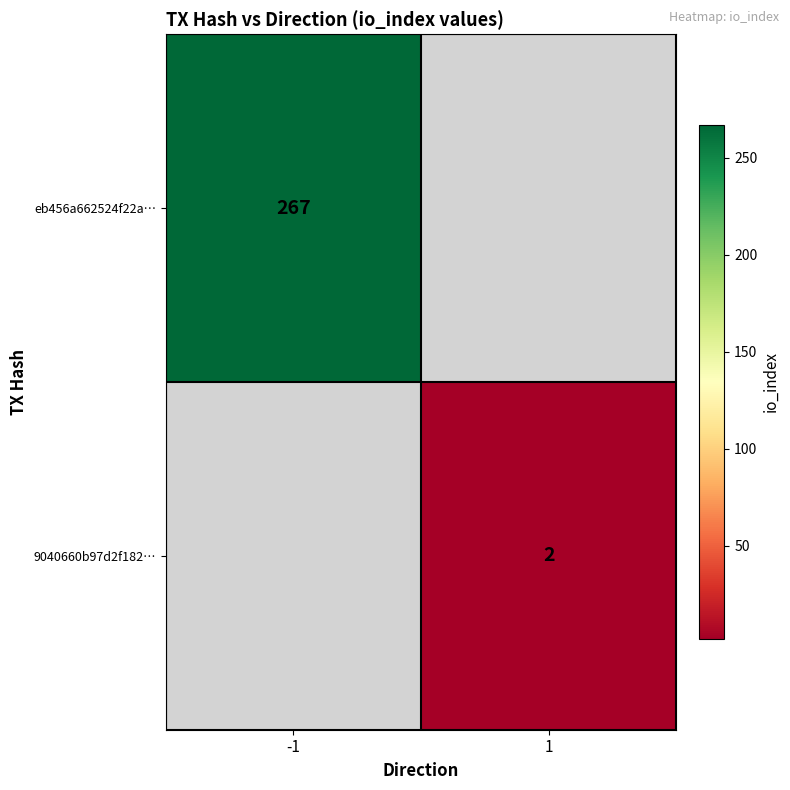

True or false: eb456a662524f22a… has a value of 267 at -1.

True